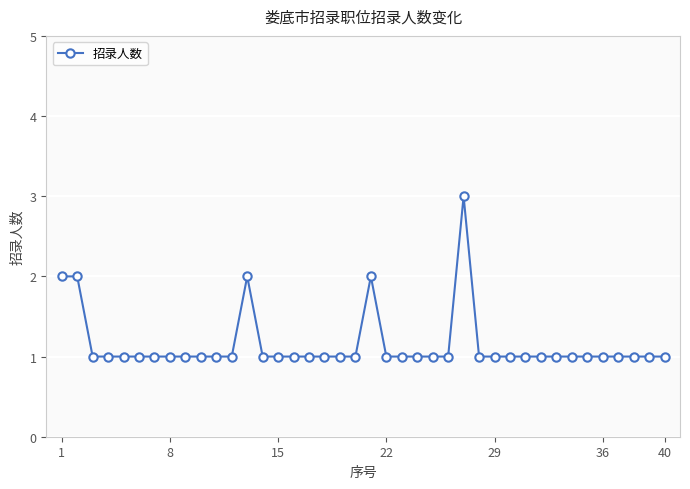

True or false: there are more than 2 points higher than both neighbors.

True